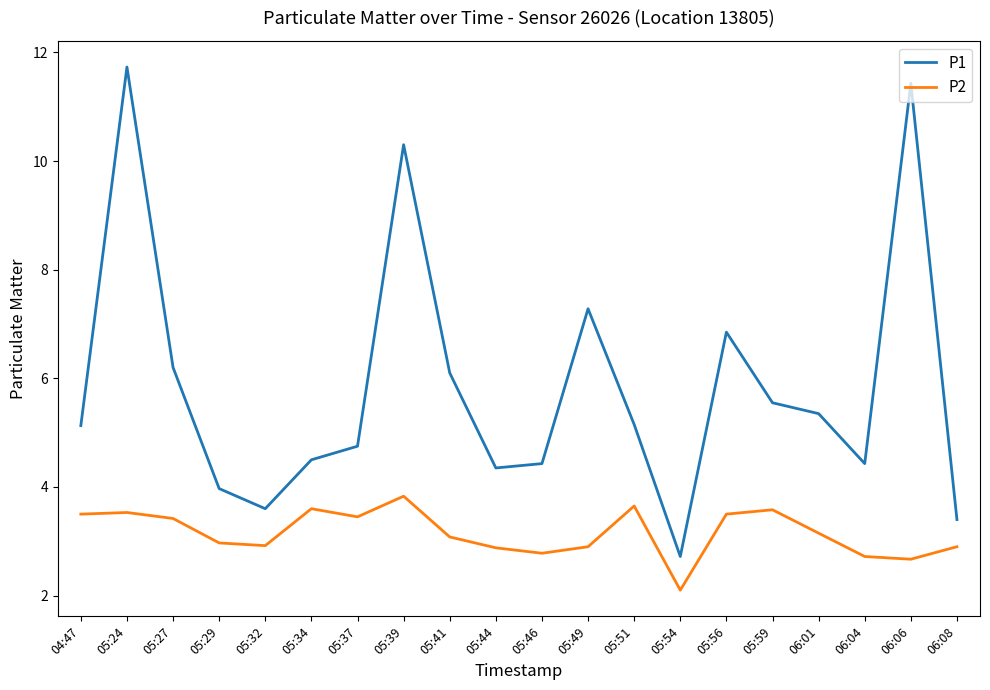

What position from the right is 05:46?

10